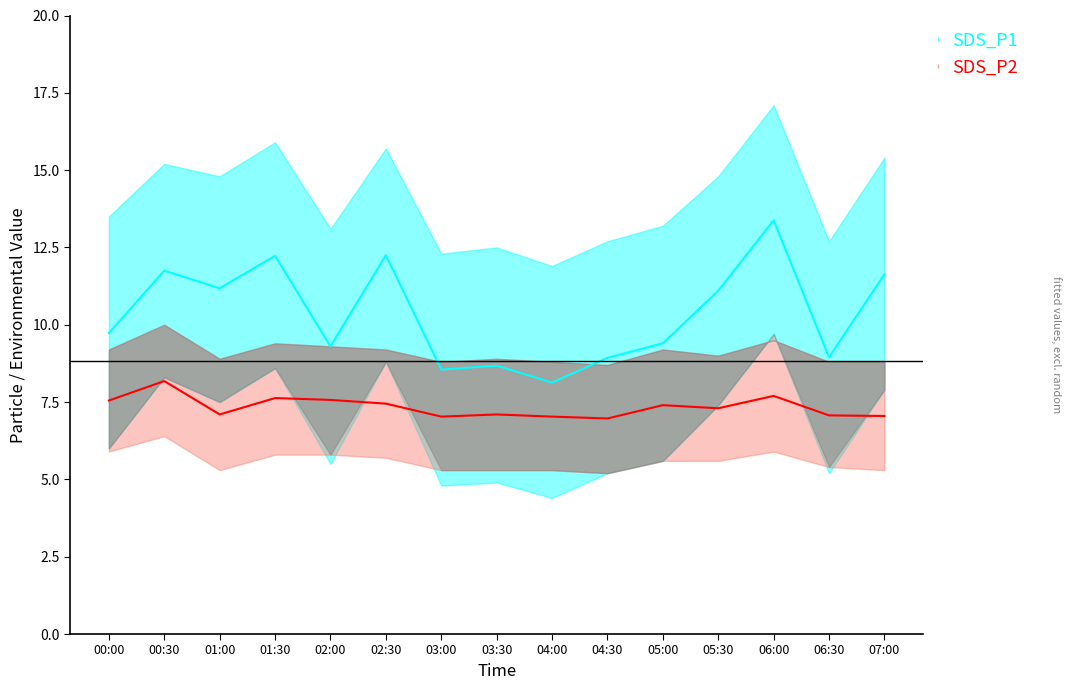

Where is the first local maximum for SDS_P1?

00:30